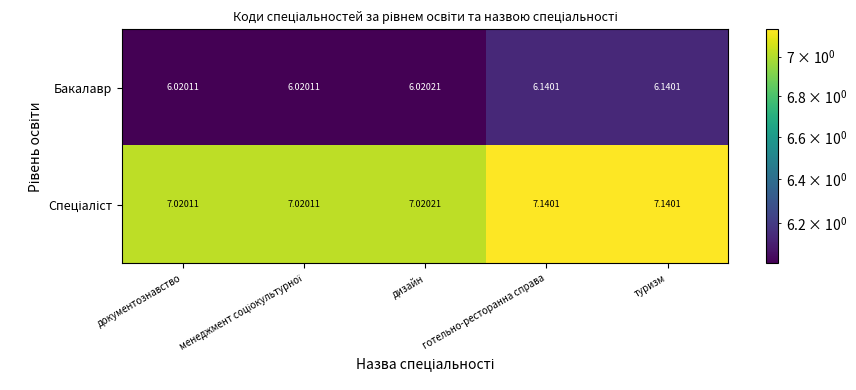

Which series has the largest range (max minus min)?

Бакалавр